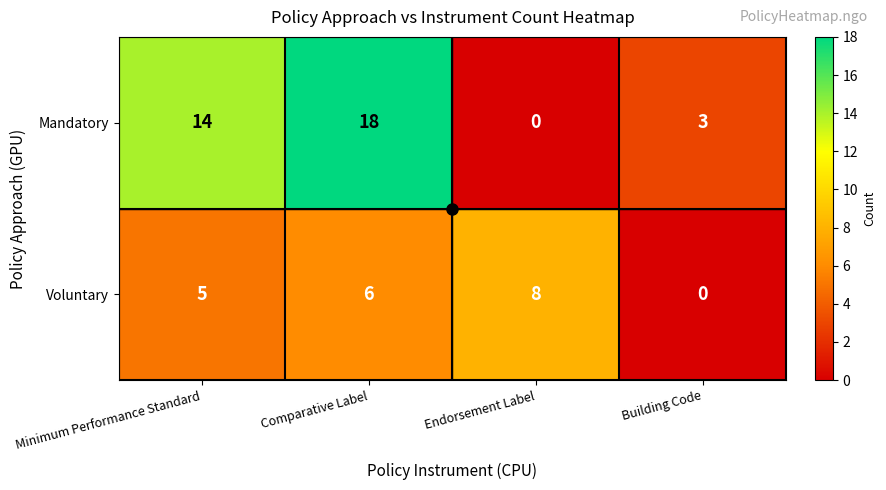

At which category is the sum across all series the highest?

Comparative Label